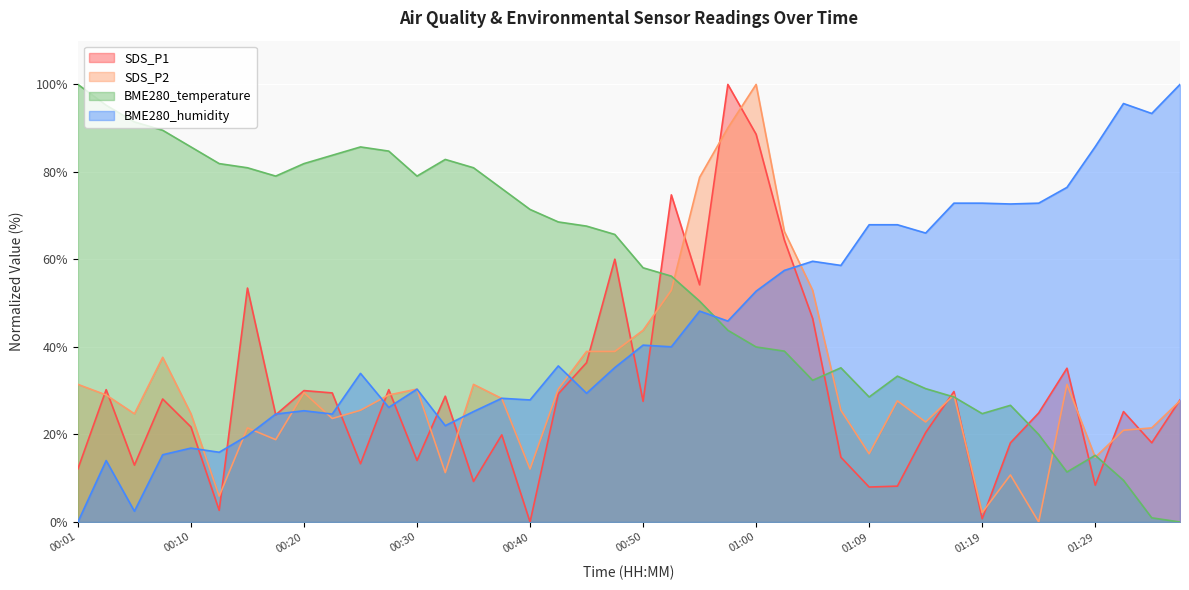

What is the sum of the BME280_humidity values at 00:35 and 00:08?

40.6